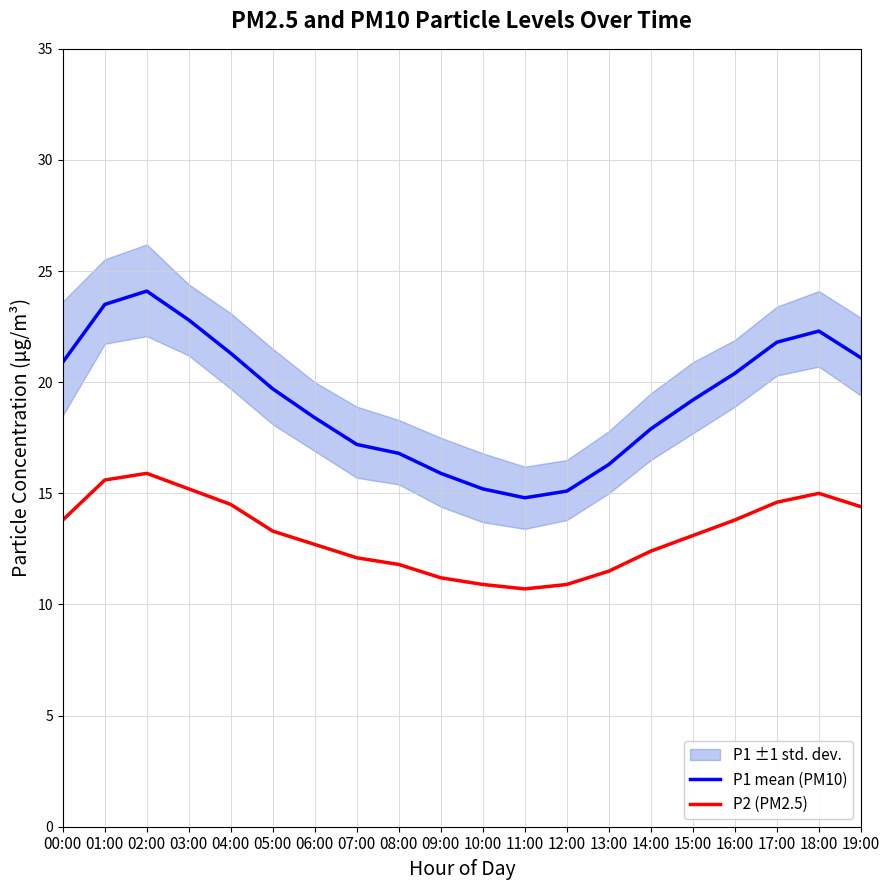

Is it true that P1 mean (PM10) equals 33.4 at 17:00?

False